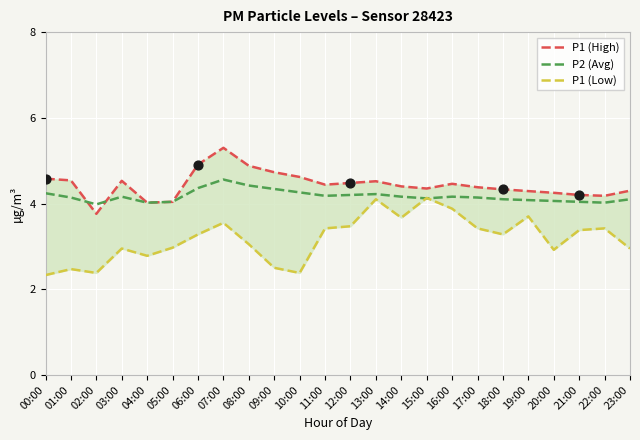

Is the value of P1 (Low) at 19:00 greater than the value of P2 (Avg) at 23:00?

No